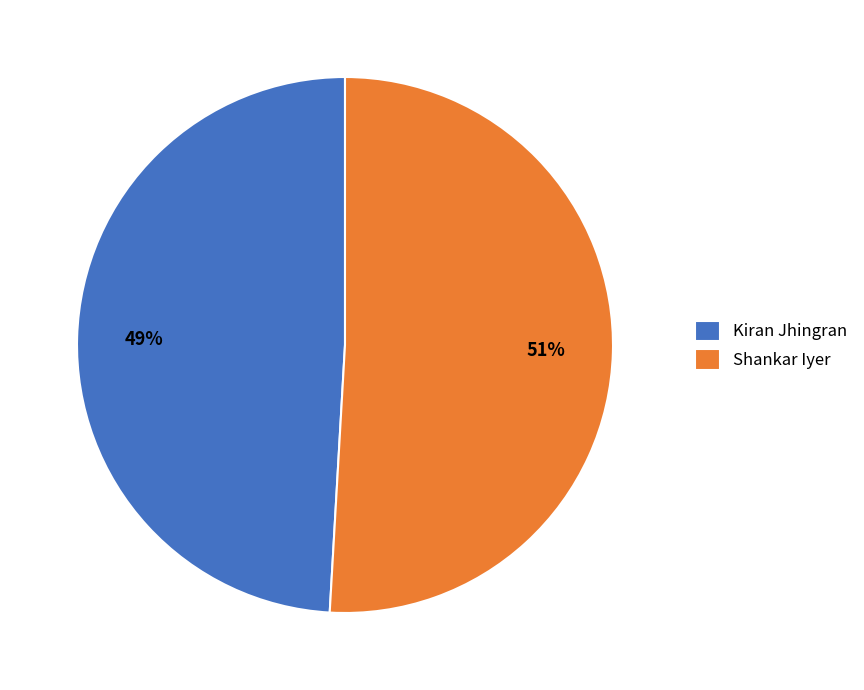

What is the majority slice?

Shankar Iyer